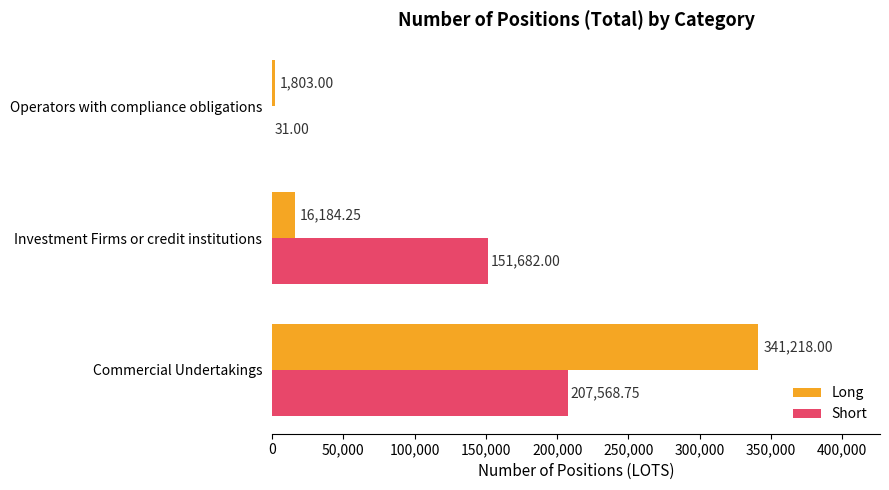

At which category is the sum across all series the highest?

Commercial Undertakings